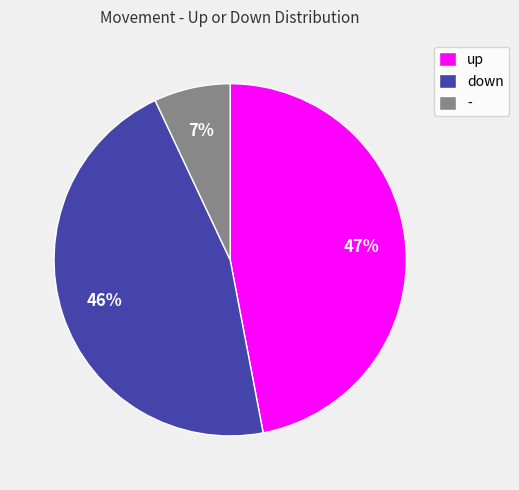

To the nearest percent, what percentage of the pie is down?

46%